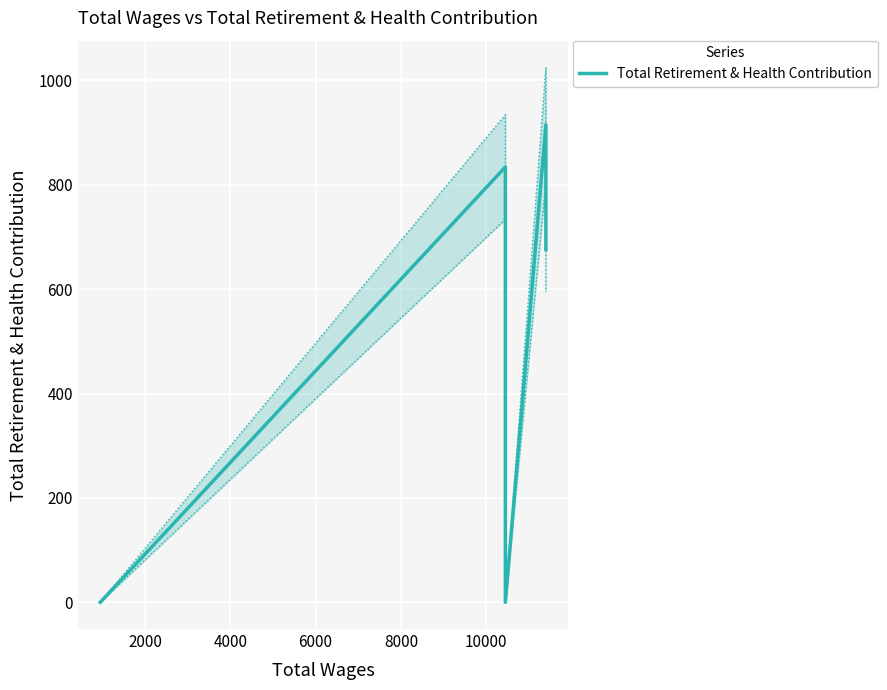

What is the average value?

477